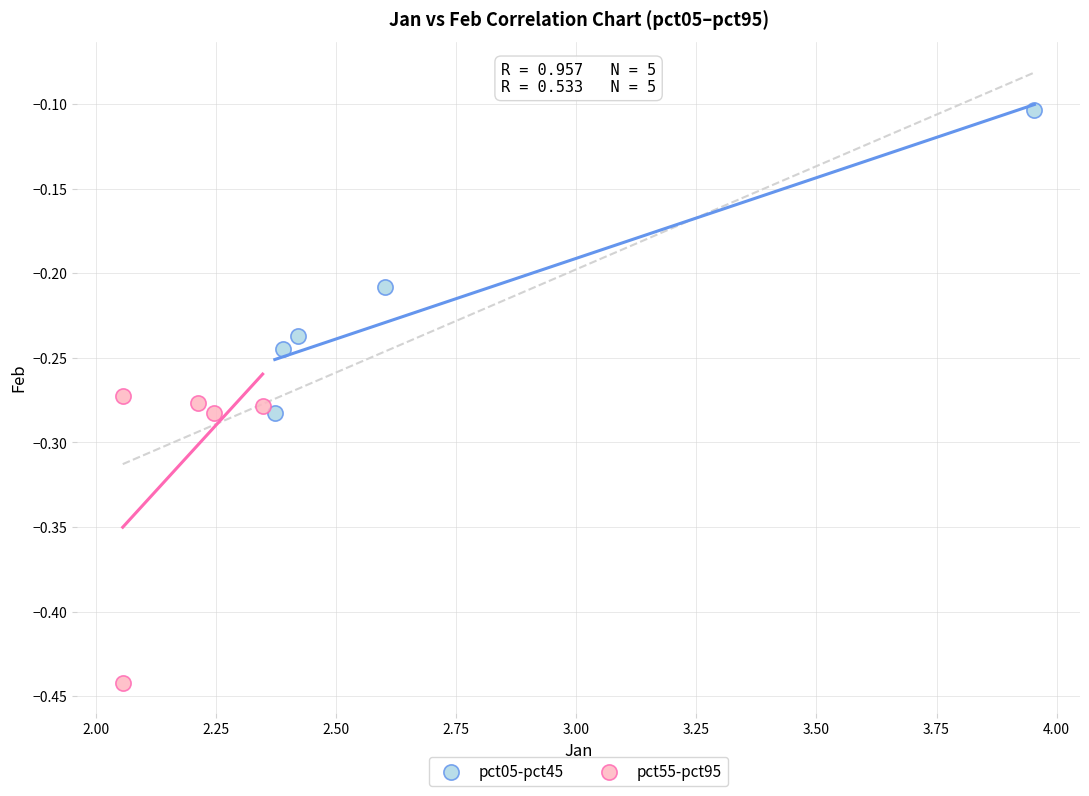

Which series reaches the maximum Y coordinate?

pct05-pct45